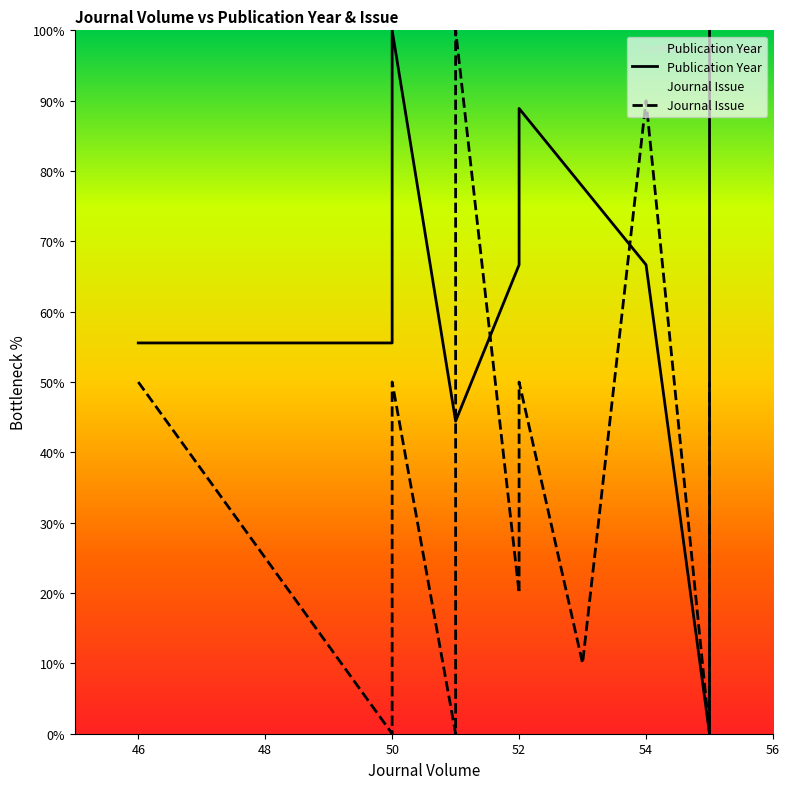

True or false: Journal Issue and Publication Year intersect in this chart.

True